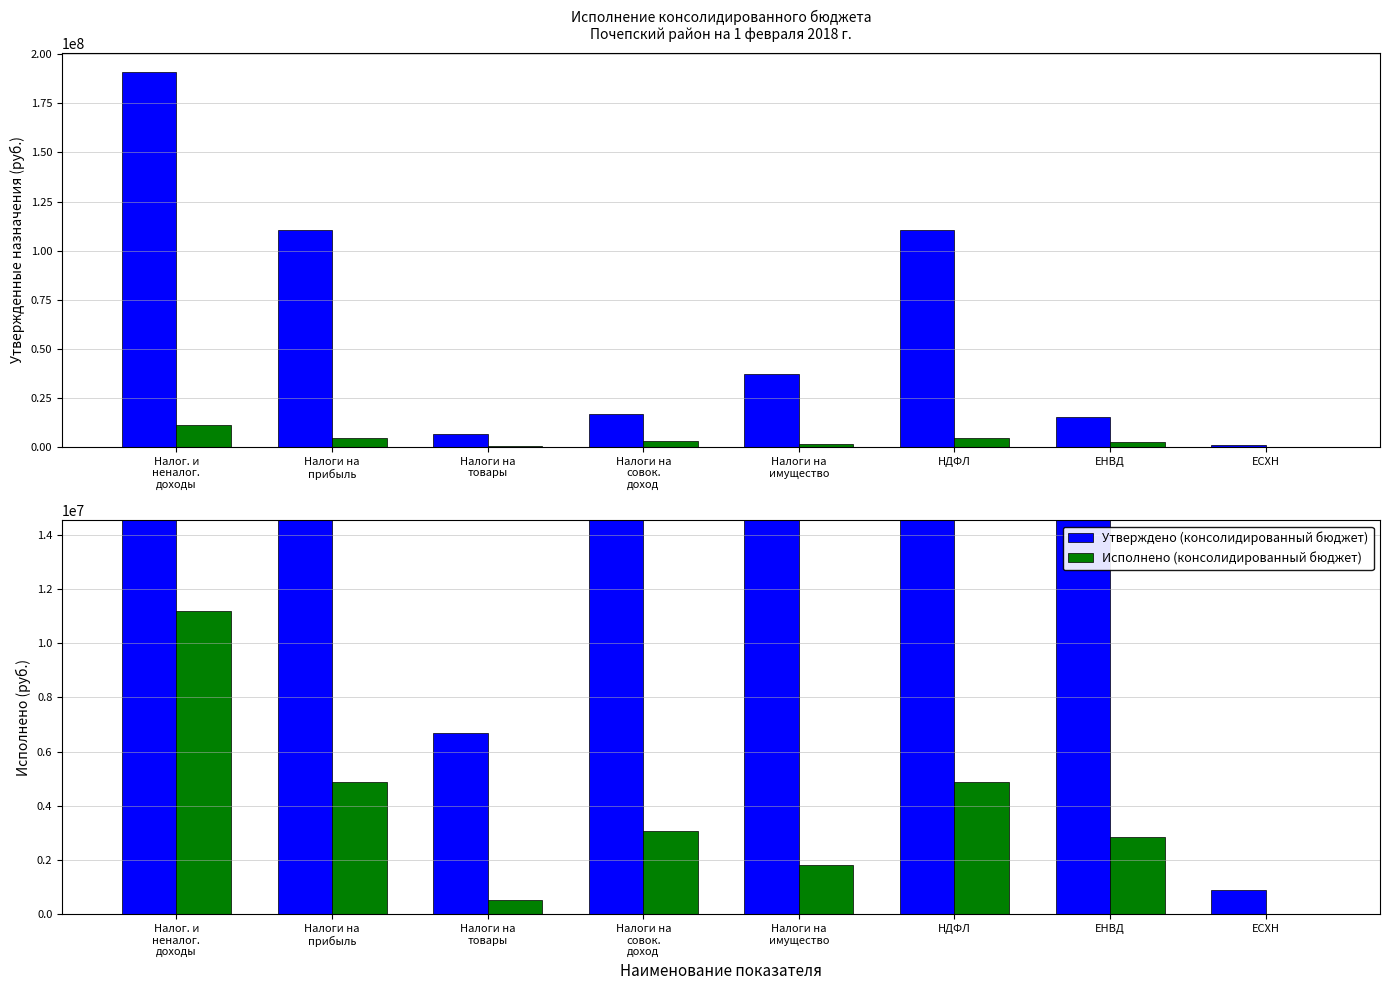

What is the difference between the second highest and second lowest values in the Исполнено (консолидированный бюджет) series?

4358607.8